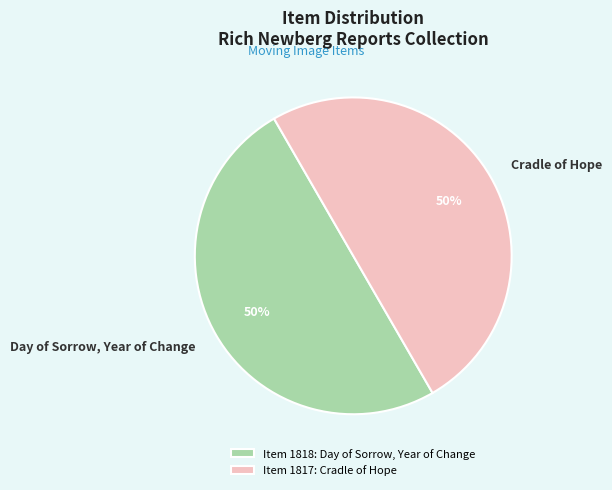

Count the number of slices in the pie.

2